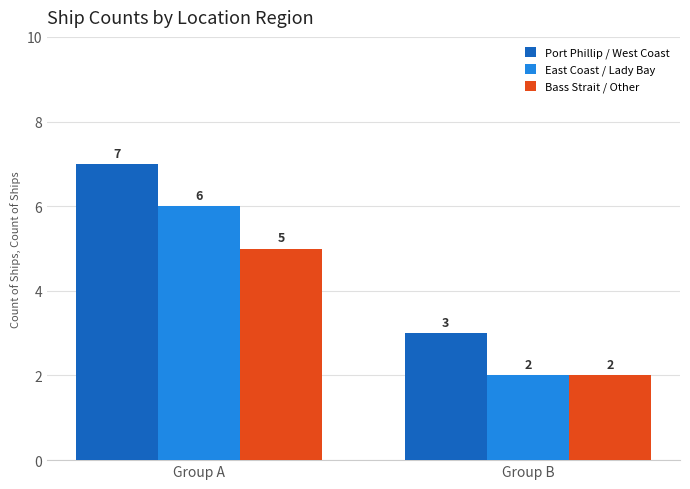

What is the value of the Bass Strait / Other bar at the 1st from the left?

5